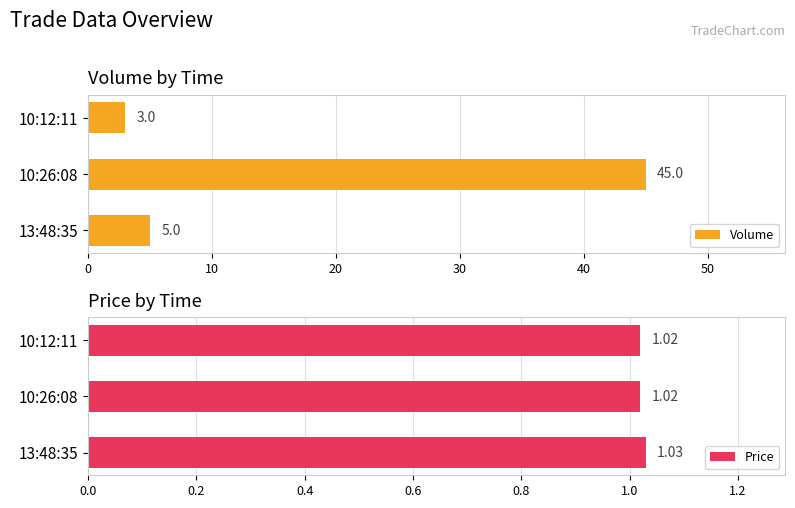

At which label is Volume closest to 24?

13:48:35